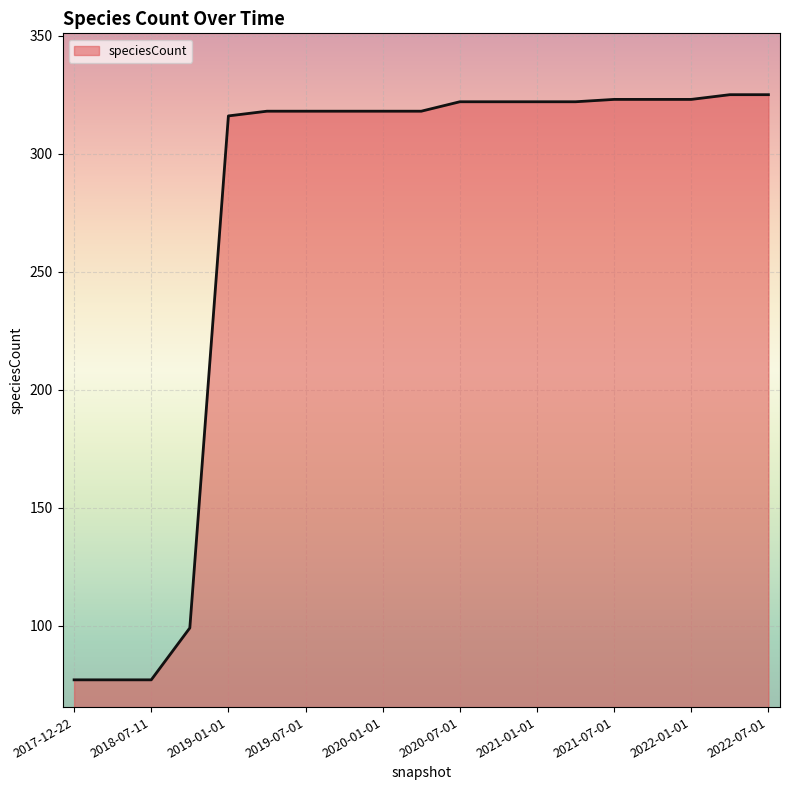

What is the difference between the maximum and minimum values?

248